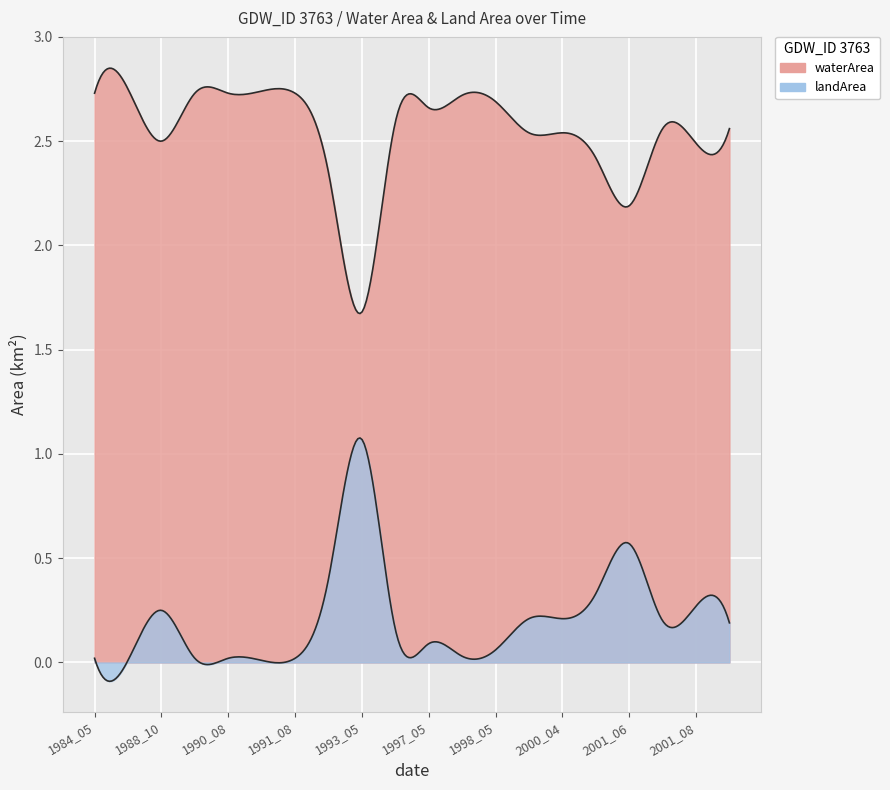

Reading left to right, transcribe all the data shown in this chart.

waterArea: 2.7	2.8	2.5	2.7	2.7	2.7	2.7	2.4	1.7	2.6	2.7	2.7	2.7	2.5	2.5	2.4	2.2	2.6	2.5	2.6
landArea: 0.0	0.0	0.2	0.0	0.0	0.0	0.0	0.4	1.1	0.2	0.1	0.0	0.1	0.2	0.2	0.3	0.6	0.2	0.3	0.2